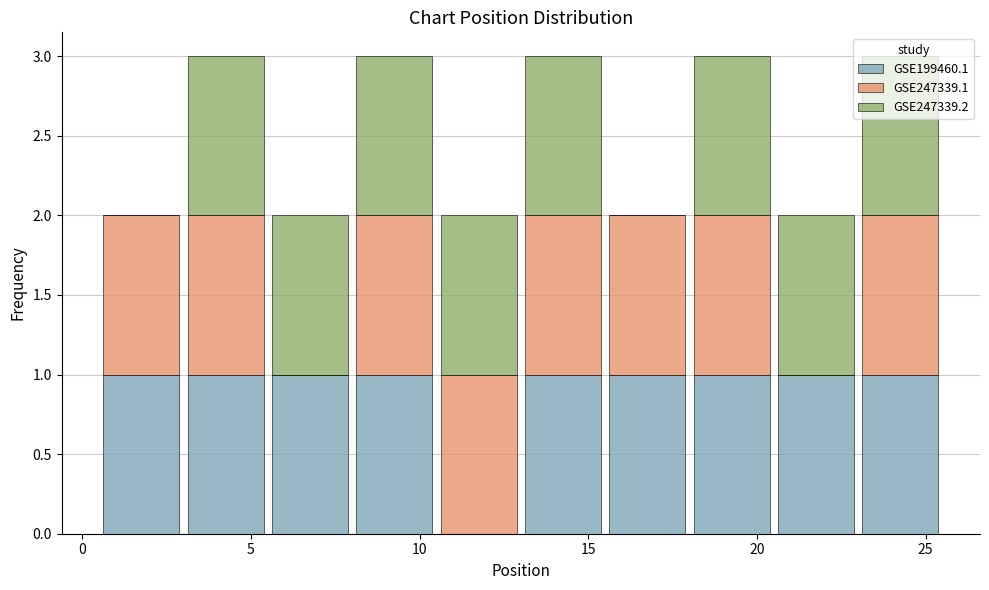

What is the total height of the stacked bar covering 13.0 to 15.5 on the x-axis? The values are not printed on the chart, so give them approximately, as read against the axis.

3